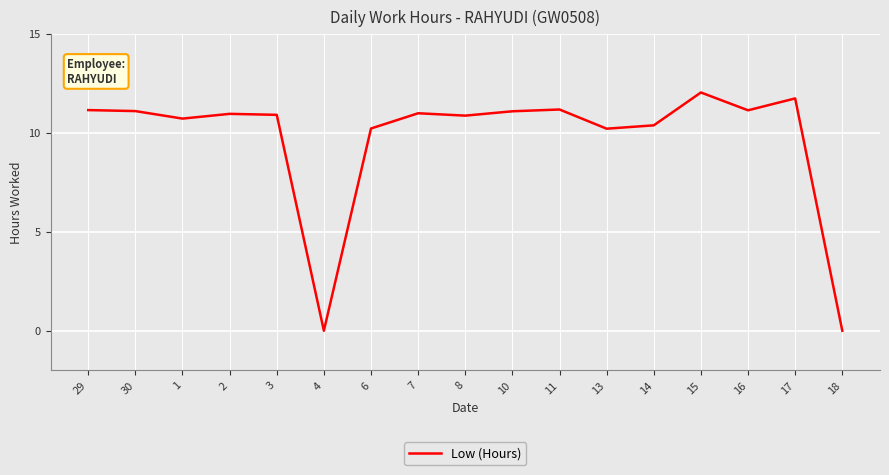

What is the ratio of the value at 1 to the value at 8?

1.0